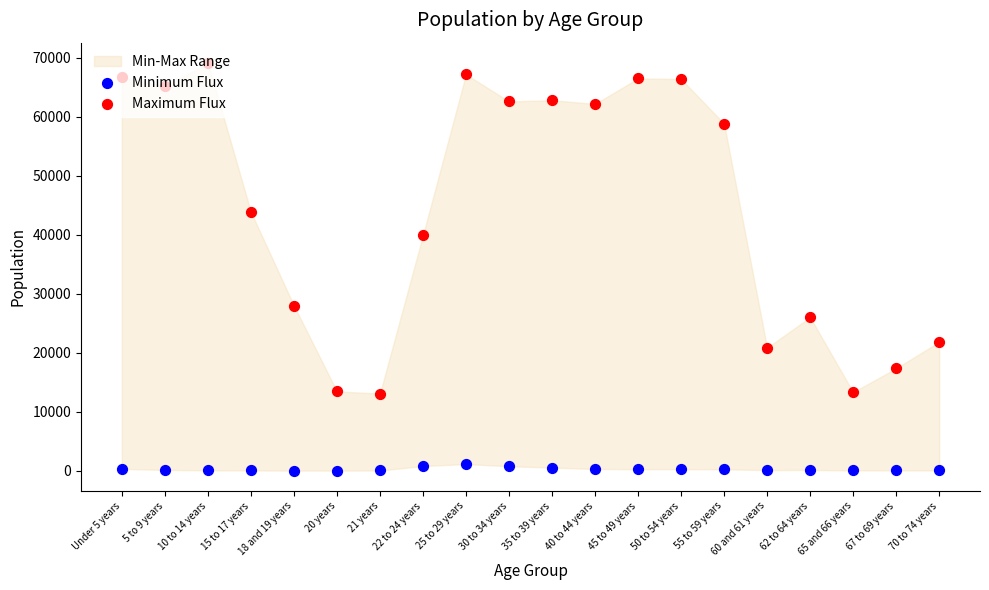

What is the total value across all series at 40 to 44 years?

62461